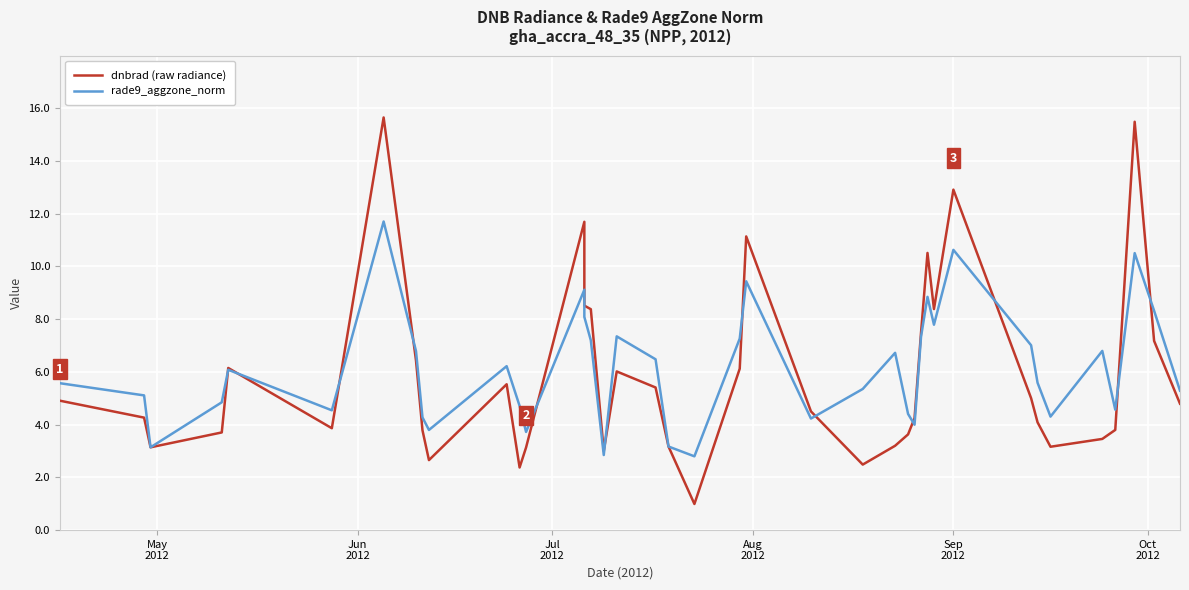

True or false: rade9_aggzone_norm has more than 1 points higher than both neighbors.

True